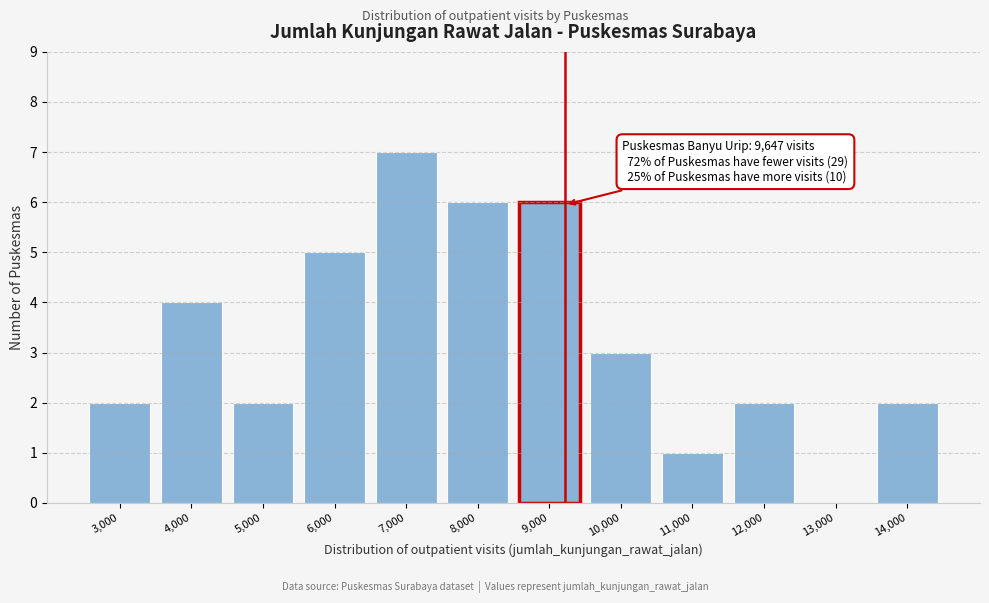

Reading right to left, list all the values displayed in this chart.

14,000=2	13,000=0	12,000=2	11,000=1	10,000=3	9,000=6	8,000=6	7,000=7	6,000=5	5,000=2	4,000=4	3,000=2